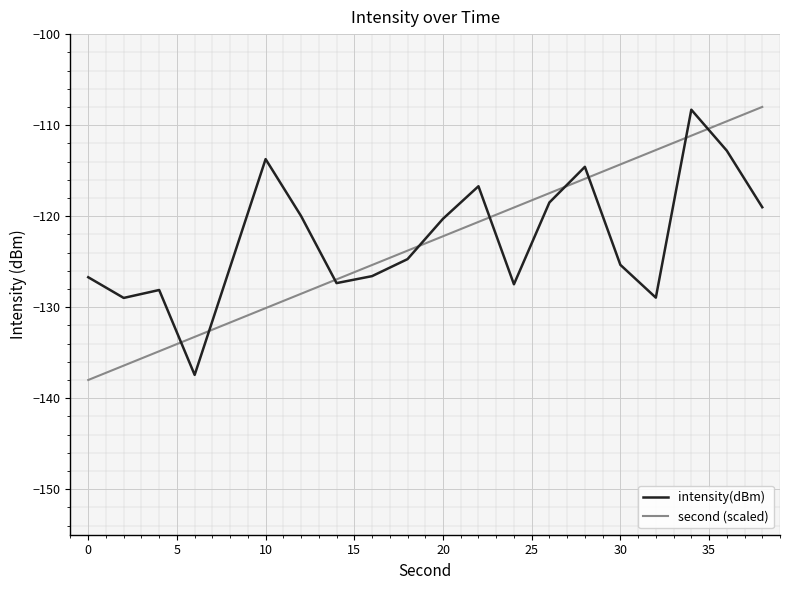

What is the lowest value of the intensity(dBm) series?

-137.4